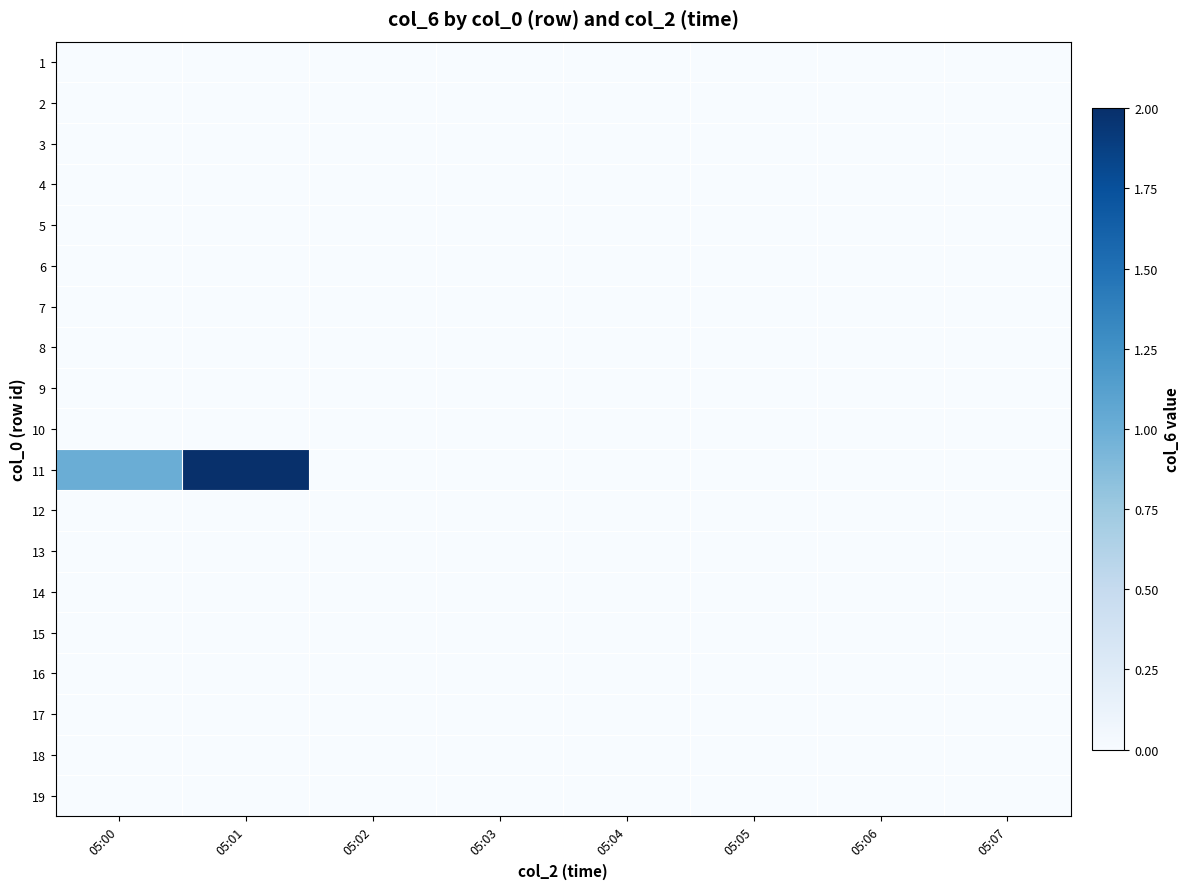

Reading left to right, transcribe all the data shown in this chart.

1: 05:00=0	05:01=0	05:02=0	05:03=0	05:04=0	05:05=0	05:06=0	05:07=0
2: 05:00=0	05:01=0	05:02=0	05:03=0	05:04=0	05:05=0	05:06=0	05:07=0
3: 05:00=0	05:01=0	05:02=0	05:03=0	05:04=0	05:05=0	05:06=0	05:07=0
4: 05:00=0	05:01=0	05:02=0	05:03=0	05:04=0	05:05=0	05:06=0	05:07=0
5: 05:00=0	05:01=0	05:02=0	05:03=0	05:04=0	05:05=0	05:06=0	05:07=0
6: 05:00=0	05:01=0	05:02=0	05:03=0	05:04=0	05:05=0	05:06=0	05:07=0
7: 05:00=0	05:01=0	05:02=0	05:03=0	05:04=0	05:05=0	05:06=0	05:07=0
8: 05:00=0	05:01=0	05:02=0	05:03=0	05:04=0	05:05=0	05:06=0	05:07=0
9: 05:00=0	05:01=0	05:02=0	05:03=0	05:04=0	05:05=0	05:06=0	05:07=0
10: 05:00=0	05:01=0	05:02=0	05:03=0	05:04=0	05:05=0	05:06=0	05:07=0
11: 05:00=1	05:01=2	05:02=0	05:03=0	05:04=0	05:05=0	05:06=0	05:07=0
12: 05:00=0	05:01=0	05:02=0	05:03=0	05:04=0	05:05=0	05:06=0	05:07=0
13: 05:00=0	05:01=0	05:02=0	05:03=0	05:04=0	05:05=0	05:06=0	05:07=0
14: 05:00=0	05:01=0	05:02=0	05:03=0	05:04=0	05:05=0	05:06=0	05:07=0
15: 05:00=0	05:01=0	05:02=0	05:03=0	05:04=0	05:05=0	05:06=0	05:07=0
16: 05:00=0	05:01=0	05:02=0	05:03=0	05:04=0	05:05=0	05:06=0	05:07=0
17: 05:00=0	05:01=0	05:02=0	05:03=0	05:04=0	05:05=0	05:06=0	05:07=0
18: 05:00=0	05:01=0	05:02=0	05:03=0	05:04=0	05:05=0	05:06=0	05:07=0
19: 05:00=0	05:01=0	05:02=0	05:03=0	05:04=0	05:05=0	05:06=0	05:07=0